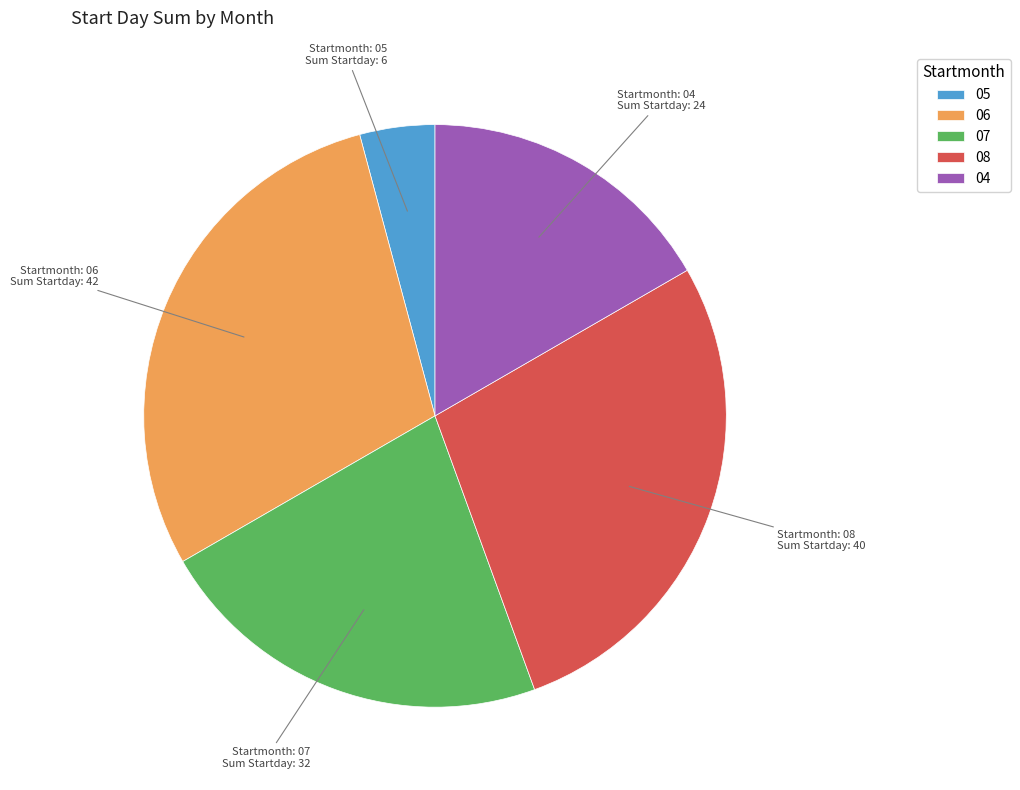

Which has a higher value, 08 or 06?

06